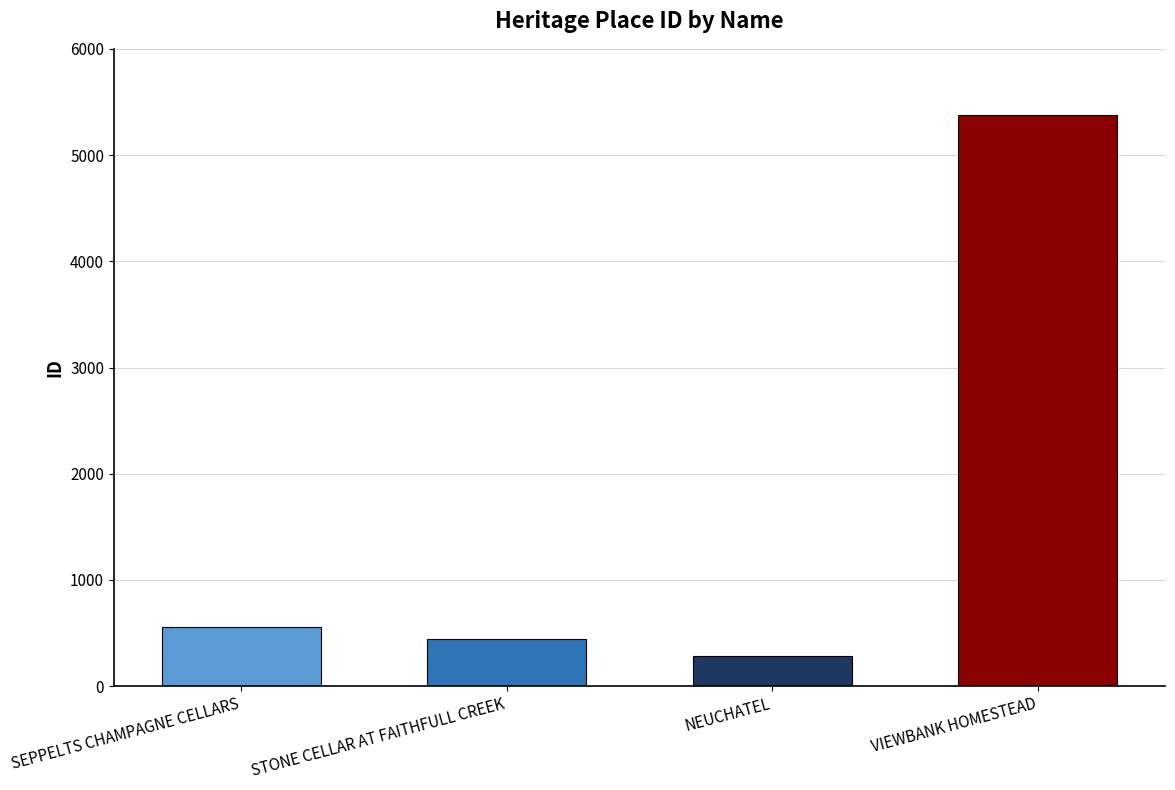

At which label is the value closest to 2827?

SEPPELTS CHAMPAGNE CELLARS